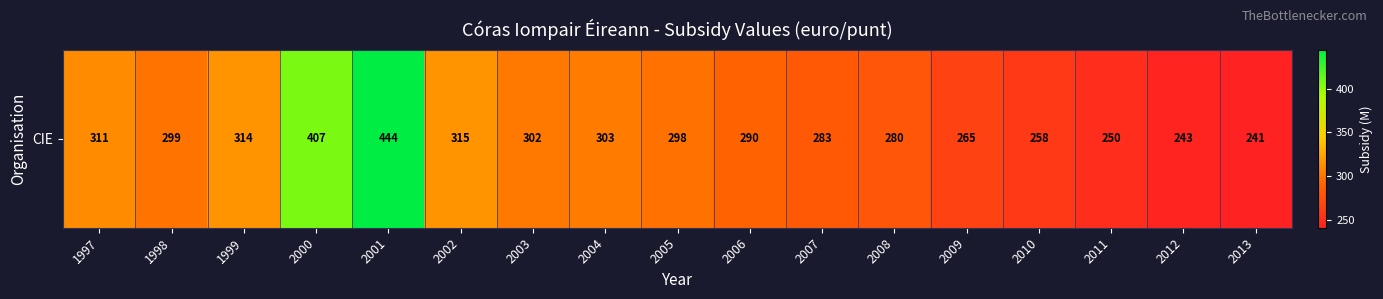

Approximately how many times larger is the value at 2012 compared to 1997?

0.8